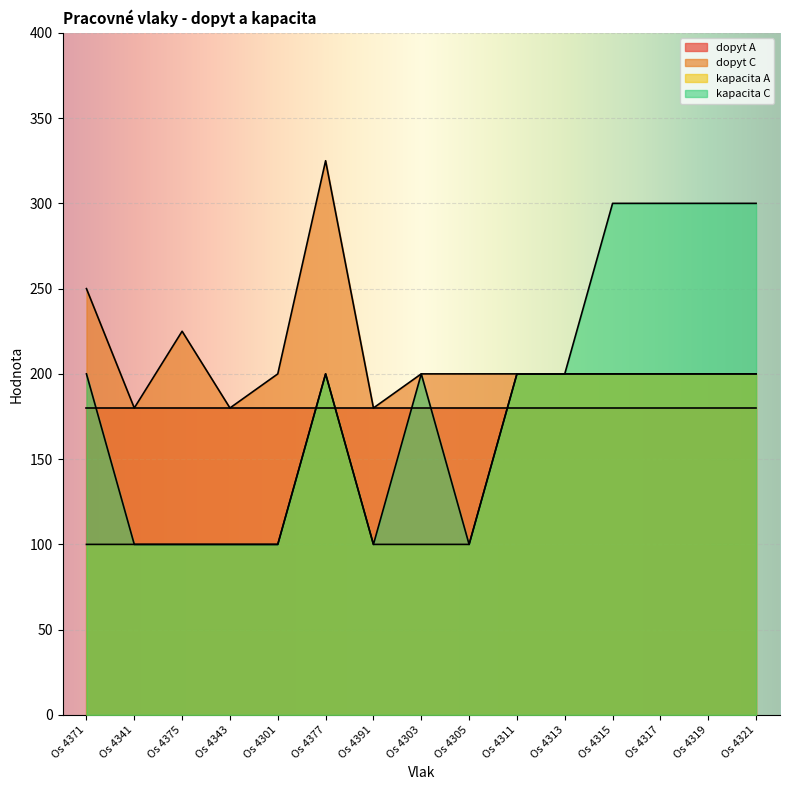

At which label does dopyt C reach its peak?

Os 4377